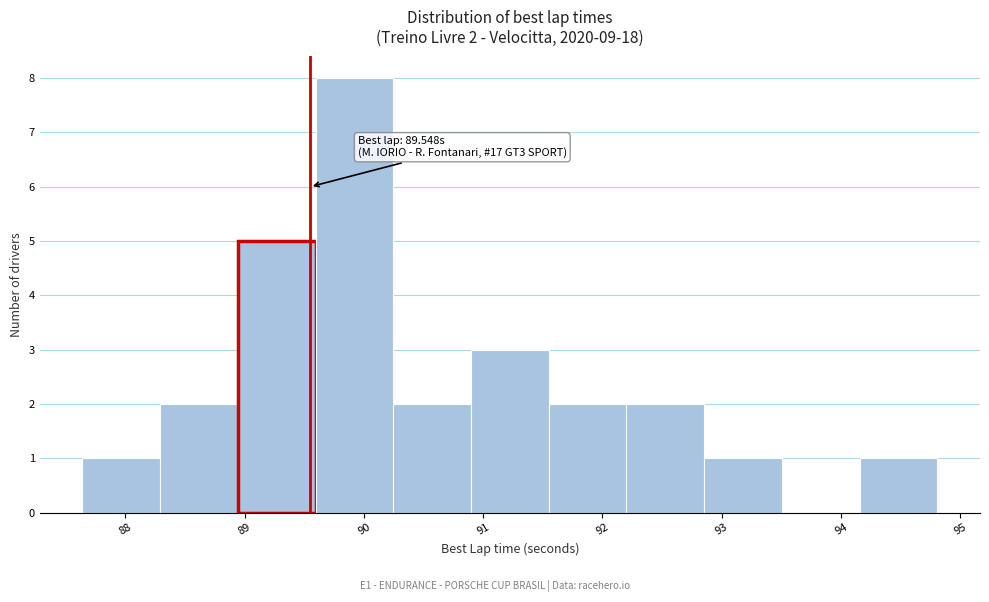

Over which range of the x-axis is the bar tallest?

89.6 to 90.2